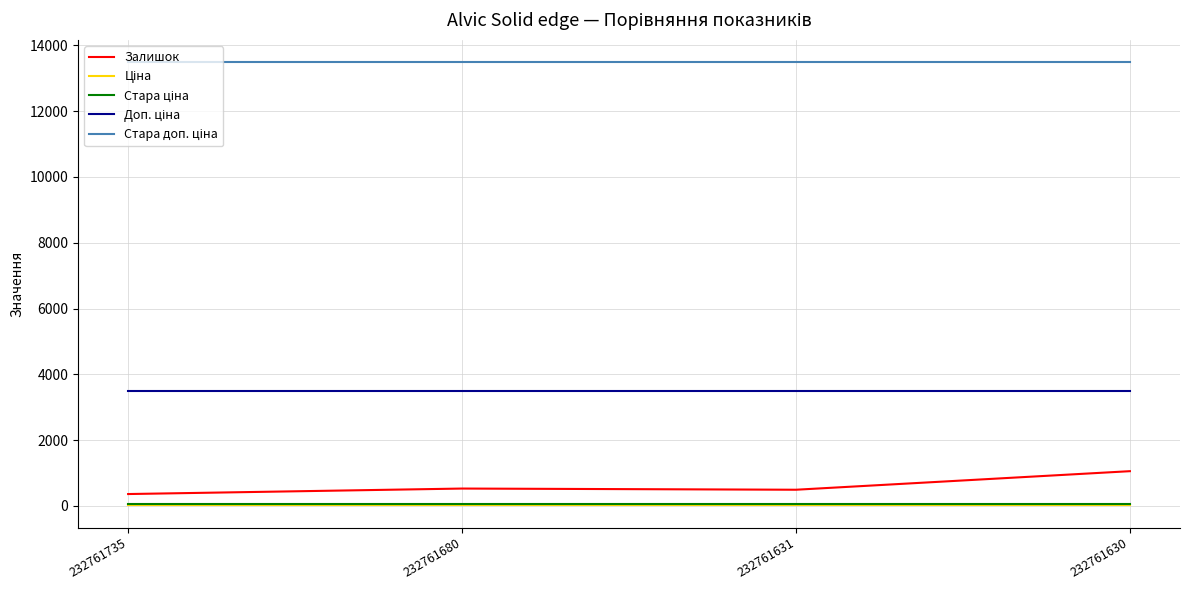

Is this an area chart (filled region under the line)?

No